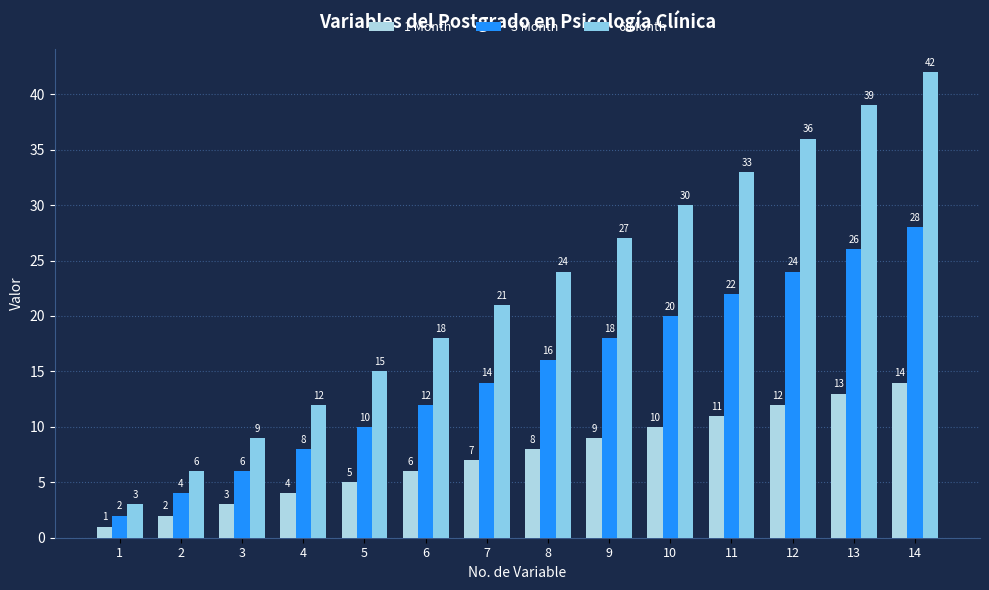

Between 7 and 9, which series saw the biggest shift?

6 Month